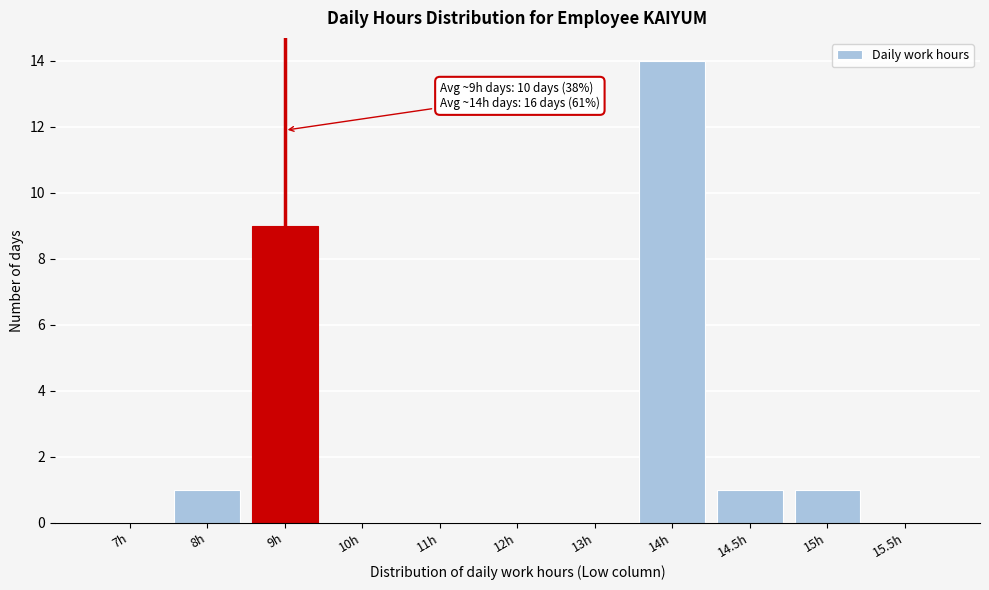

Reading left to right, list all the values displayed in this chart.

7h=0	8h=1	9h=9	10h=0	11h=0	12h=0	13h=0	14h=14	14.5h=1	15h=1	15.5h=0